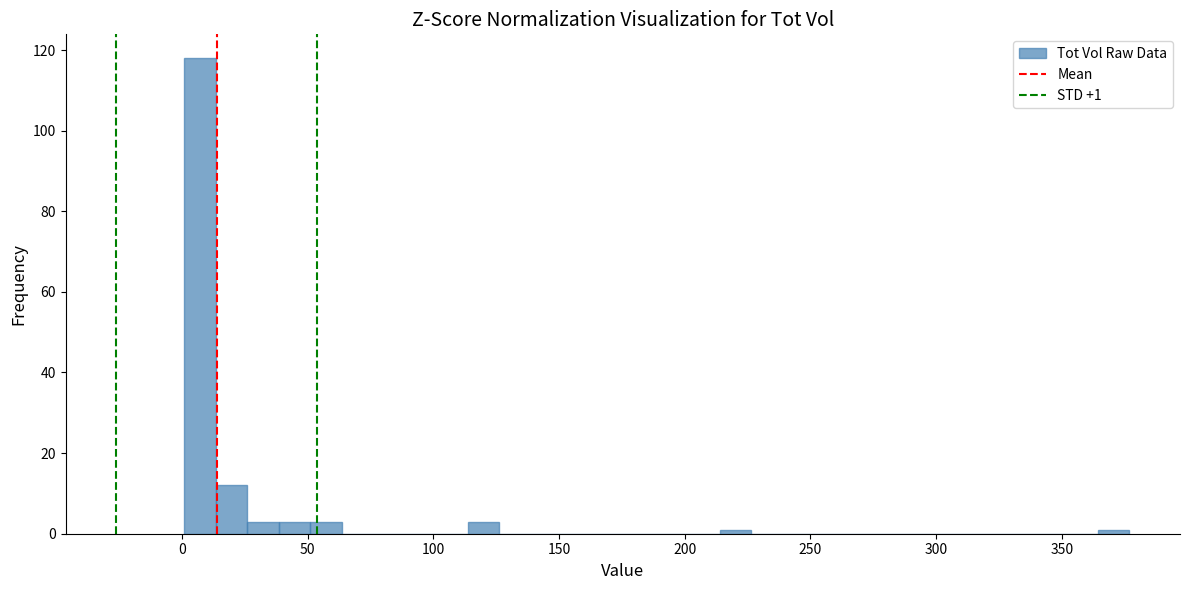

Around what value on the x-axis is the tallest bar? Give the approximate position of its centre, as read against the axis.

5